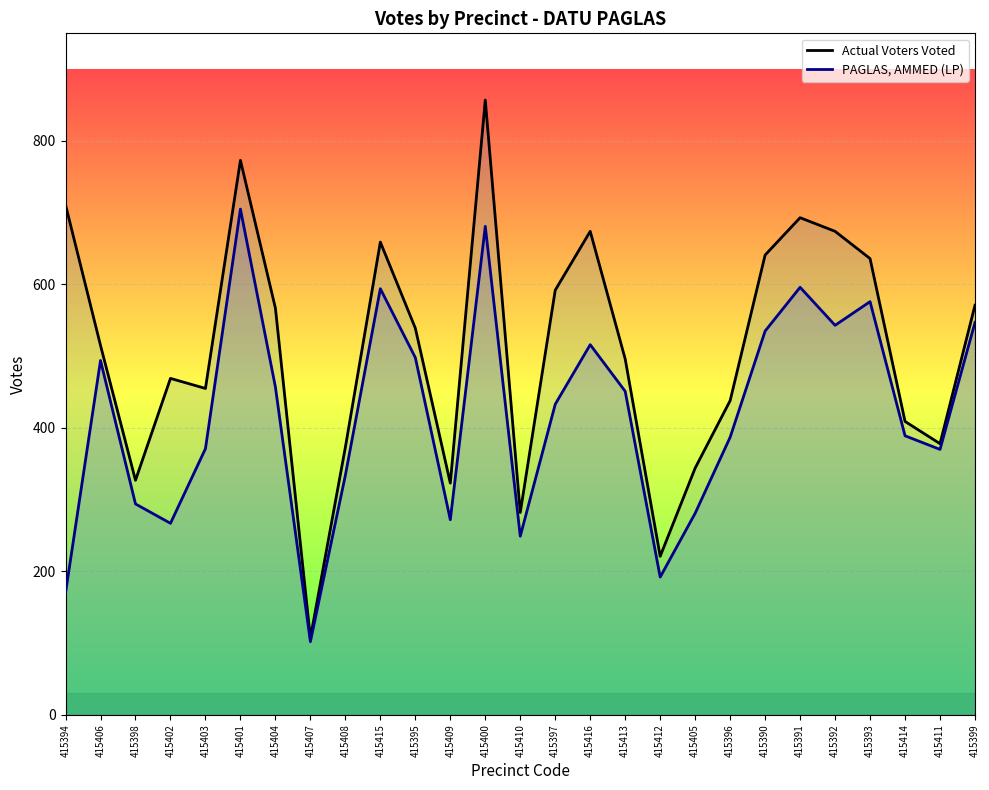

True or false: Actual Voters Voted and PAGLAS, AMMED (LP) cross at least once.

False